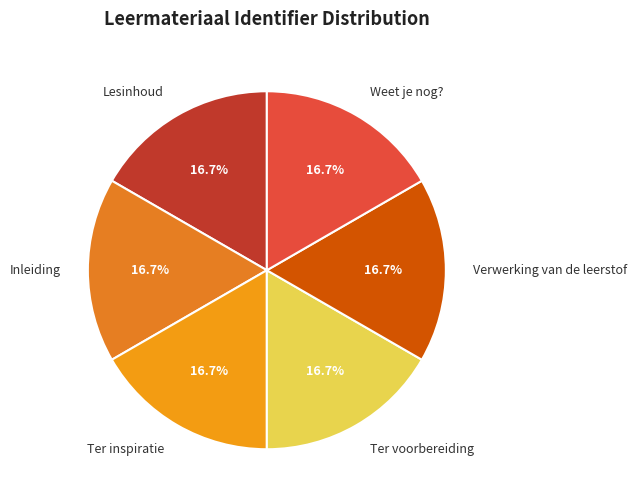

Is Weet je nog? the majority of the pie?

No